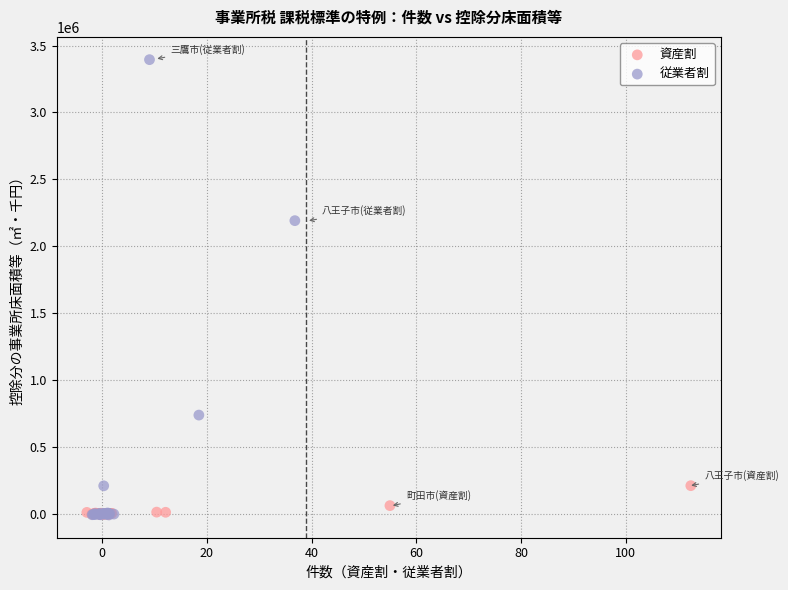

What are all the series names shown in the legend?

資産割, 従業者割